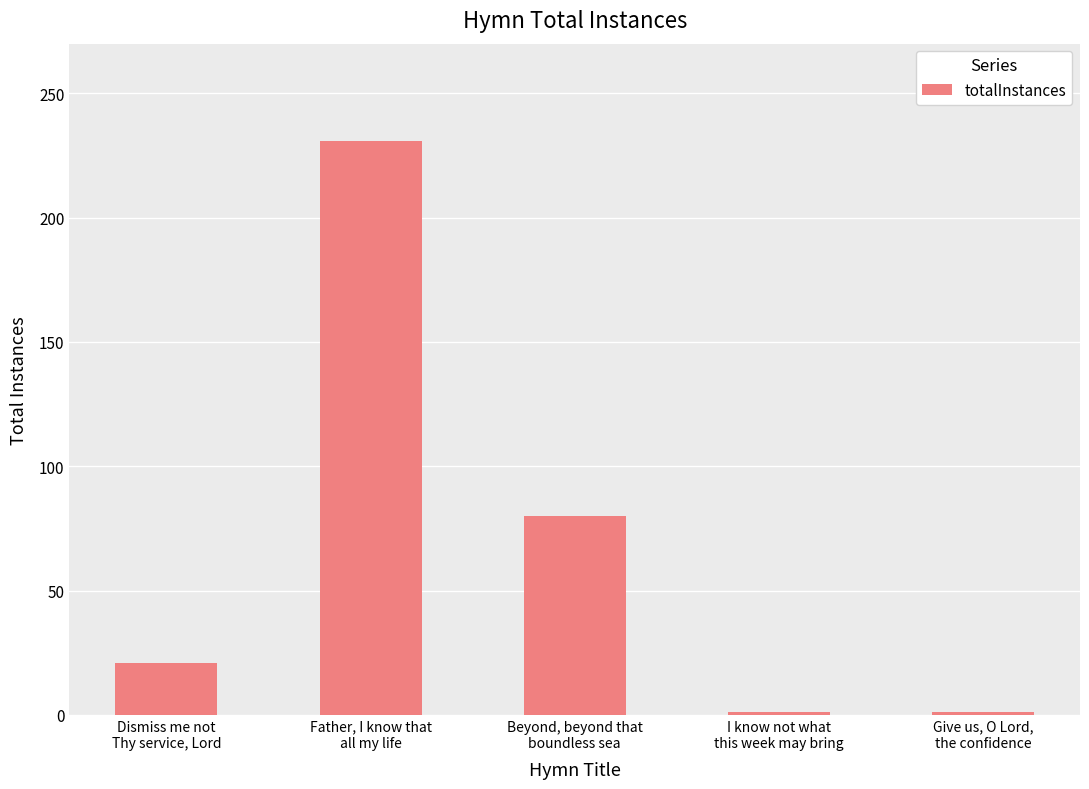

What position from the right is Give us, O Lord,
the confidence?

1